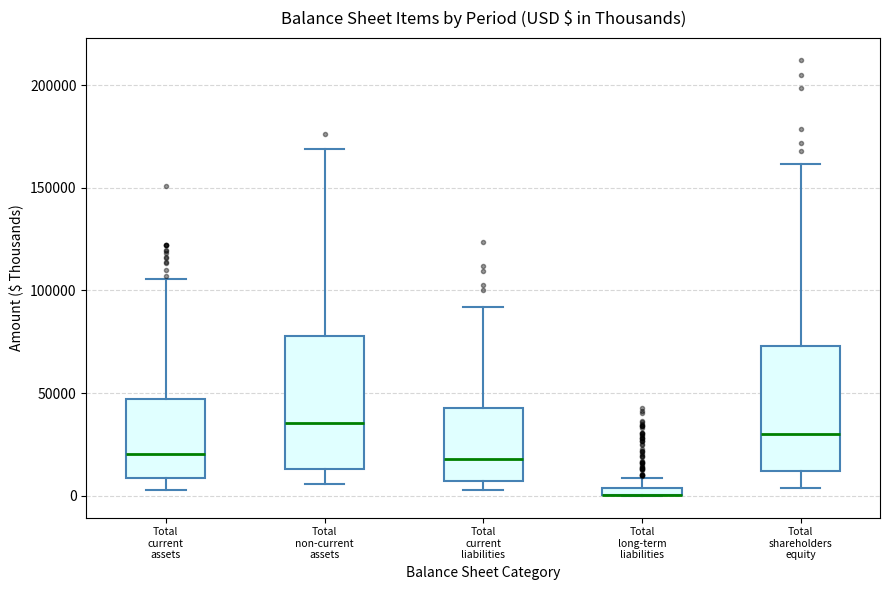

Where is the lower edge of the box for Total current liabilities on the y-axis? The values are not printed on the chart, so give them approximately, as read against the axis.

5000